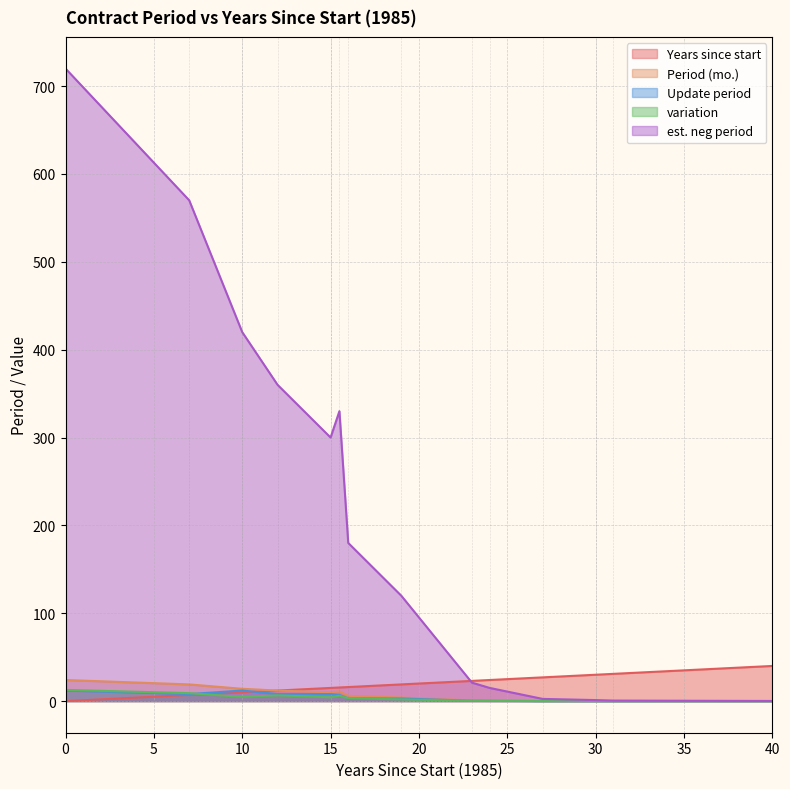

What is the greatest value displayed?

720.0